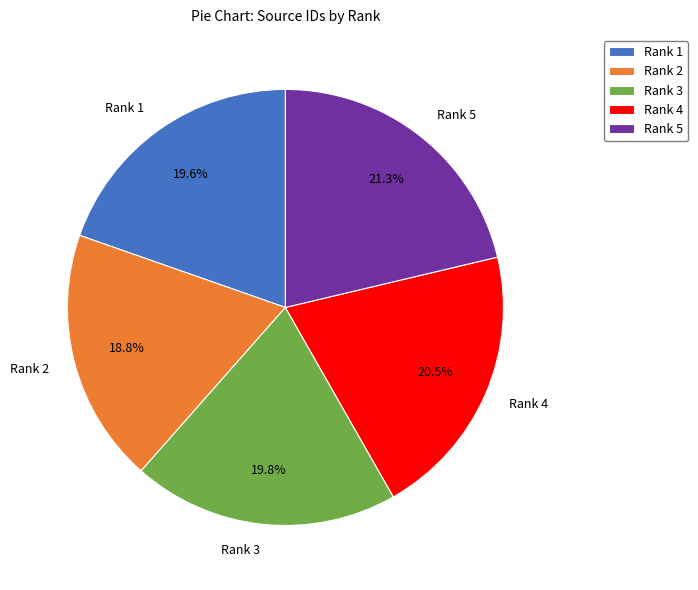

True or false: Rank 2 accounts for 13% of the total.

False